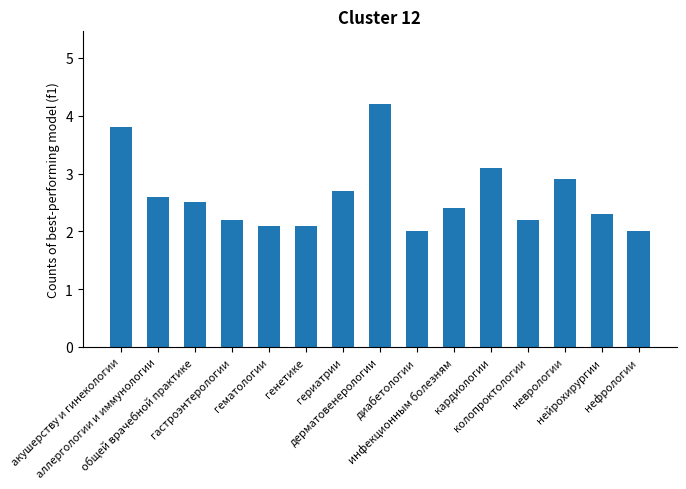

What is the difference between the maximum and minimum values?

2.2